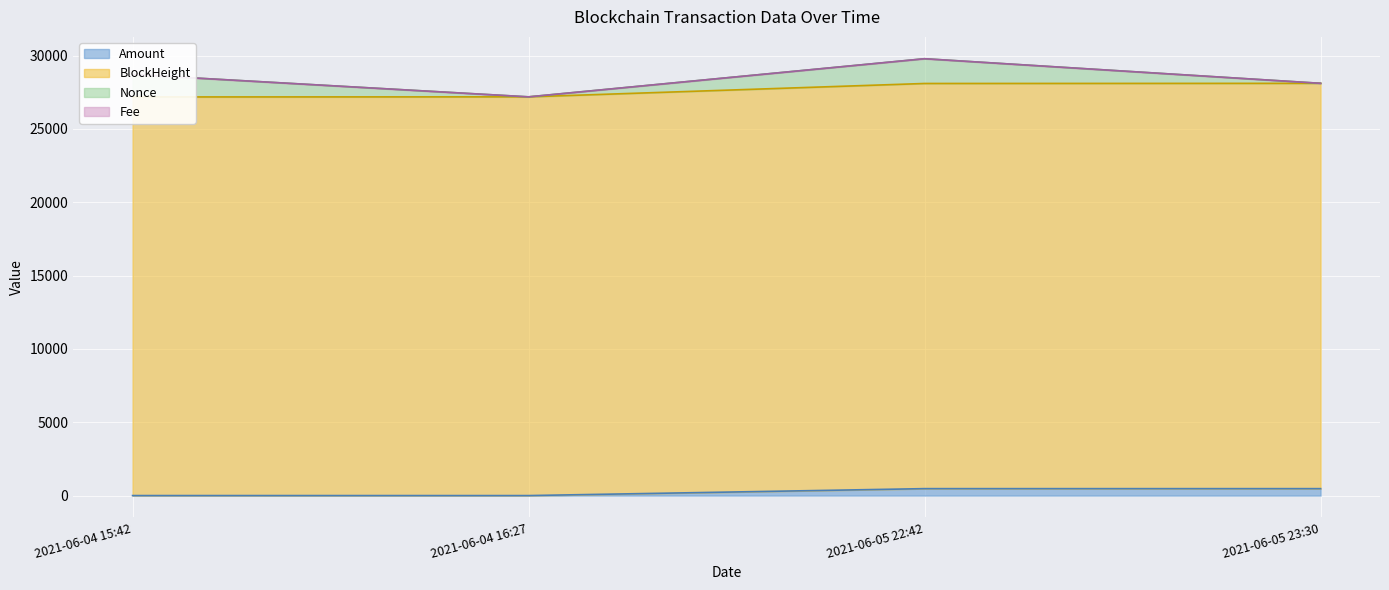

What position from the left is 2021-06-04 16:27?

2